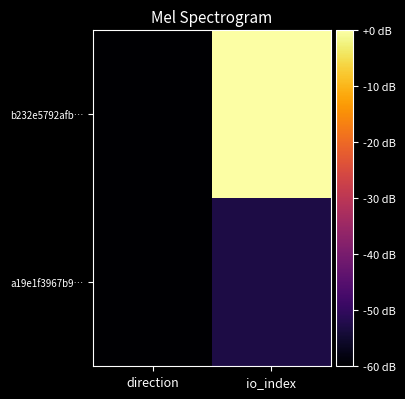

Reading right to left, extract all data points from this chart.

b232e5792afb…: io_index=-0.0	direction=-72.0
a19e1f3967b9…: io_index=-52.9	direction=-72.0